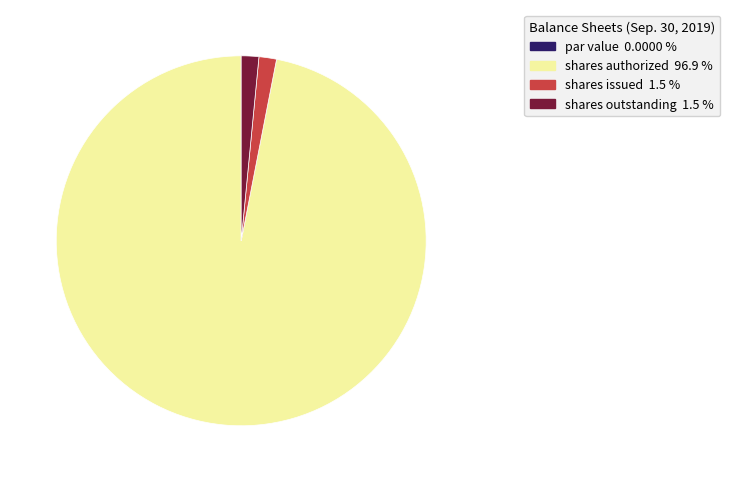

Is there any slice that represents more than half of the pie?

Yes